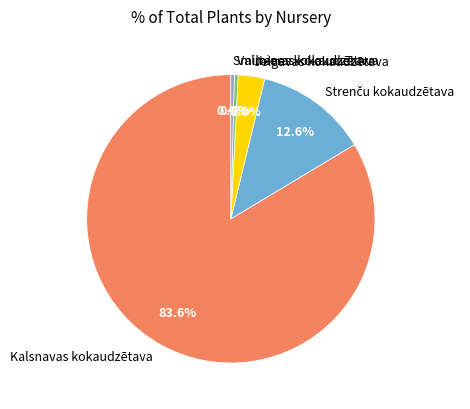

Between Jelgavas kokaudzētava and Kalsnavas kokaudzētava, which is larger?

Kalsnavas kokaudzētava